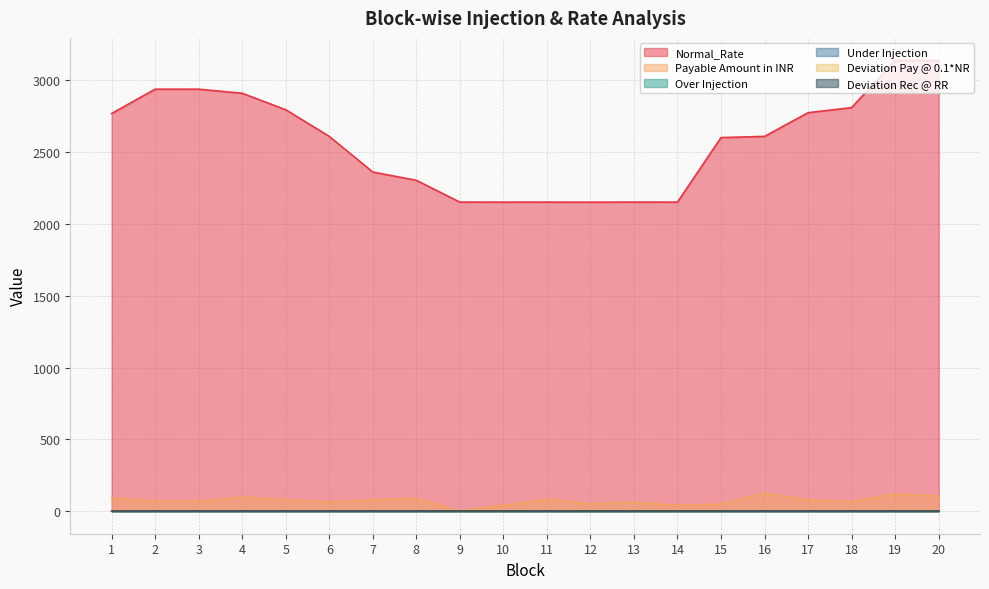

Does the chart have visible grid lines?

Yes